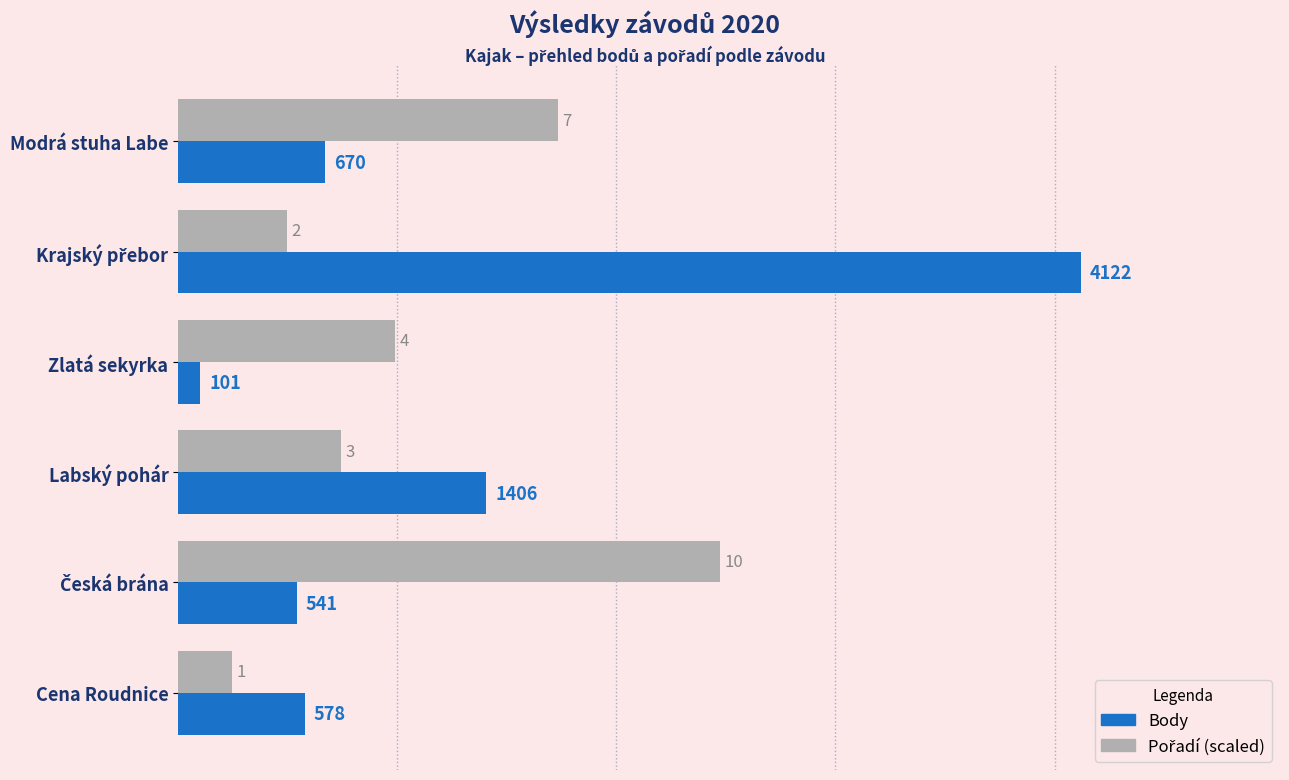

Where is Body nearest to the value 2111?

Labský pohár